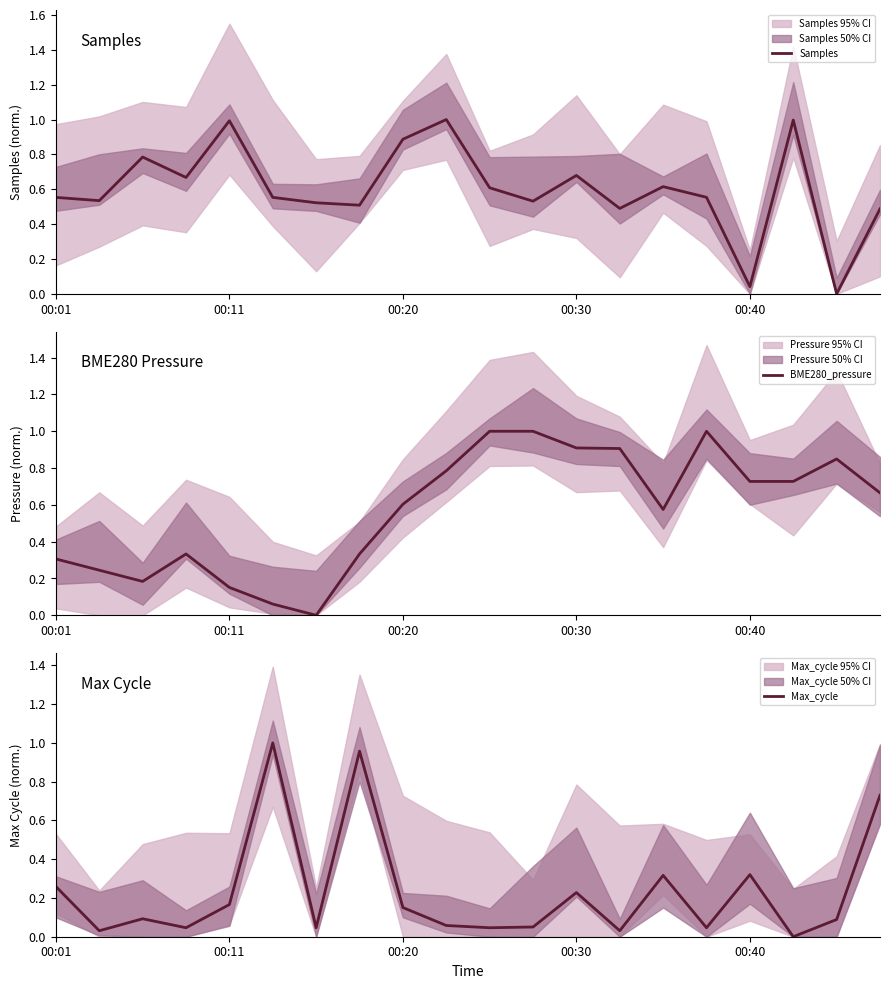

What is the sum of all BME280_pressure values?

11.4